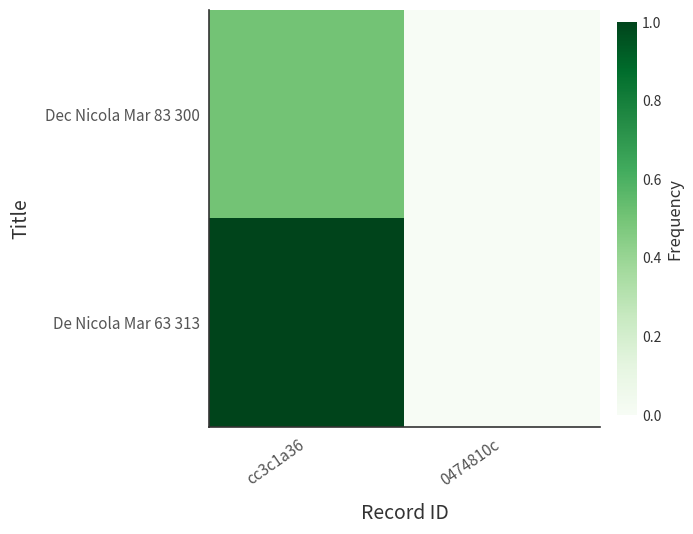

At which category is the sum across all series the highest?

cc3c1a36